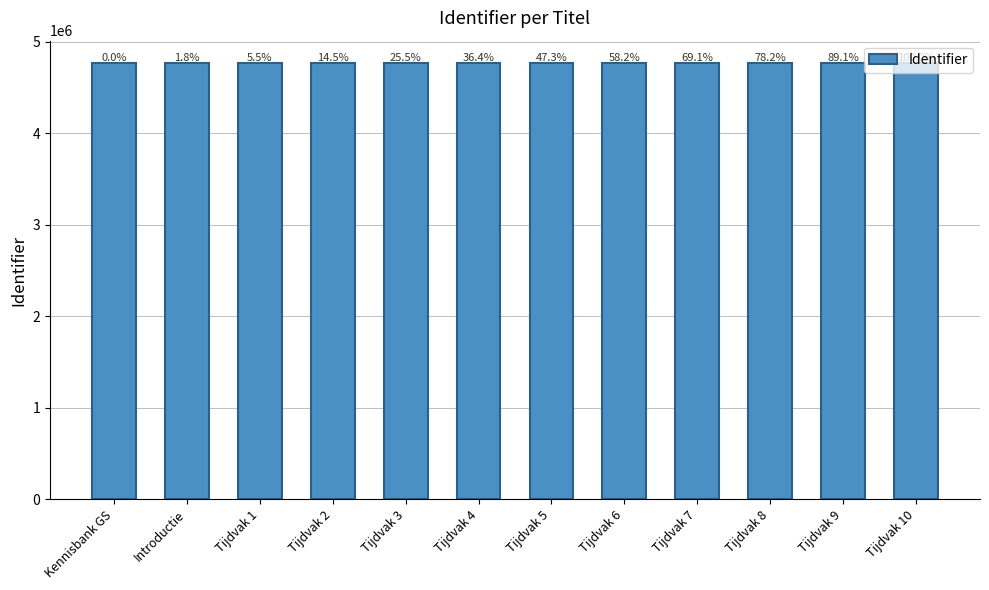

Reading left to right, transcribe all the data shown in this chart.

4770758	4770759	4770761	4770766	4770772	4770778	4770784	4770790	4770796	4770801	4770807	4770813